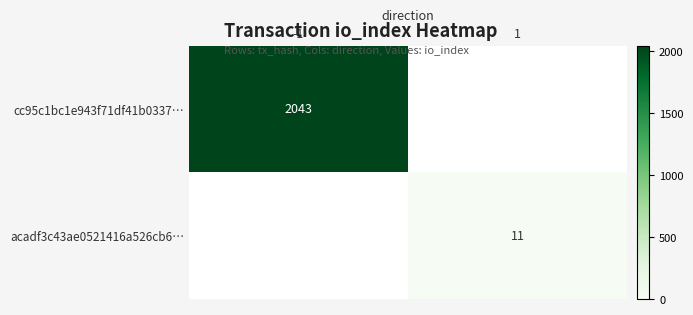

The cc95c1bc1e943f71df41b0337… series shows 2043 at -1. True or false?

True